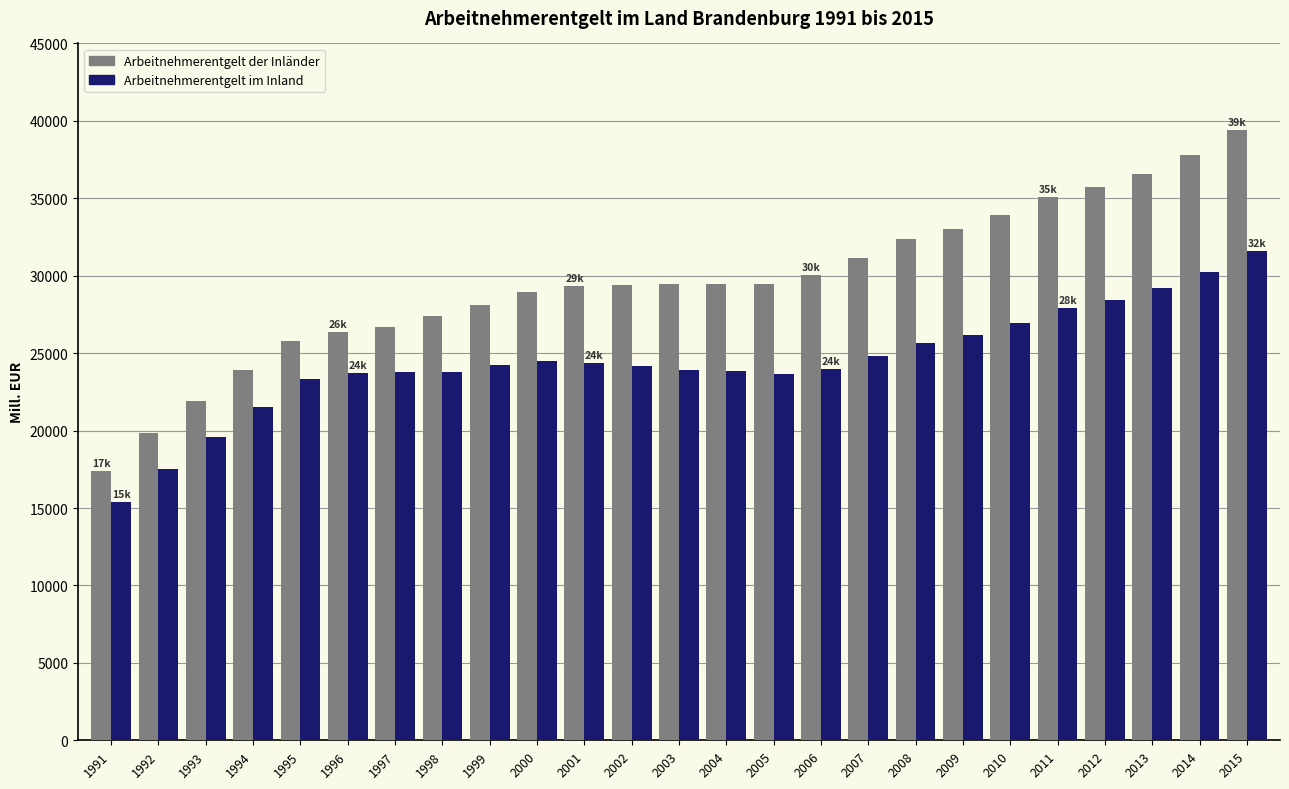

Is the value of Arbeitnehmerentgelt der Inländer at 2013 greater than the value of Arbeitnehmerentgelt im Inland at 1994?

Yes